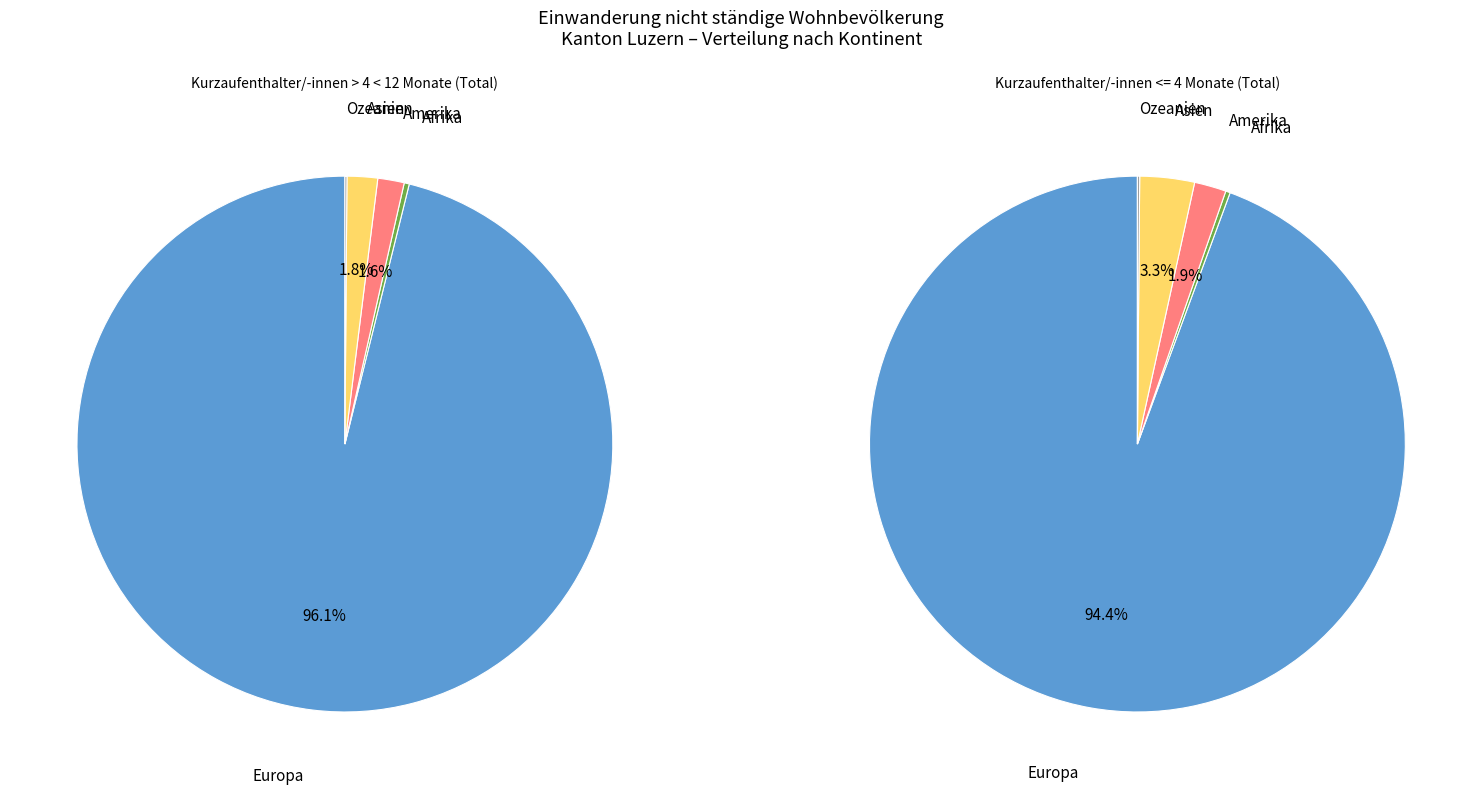

Does Europa represent more than half of the total?

Yes